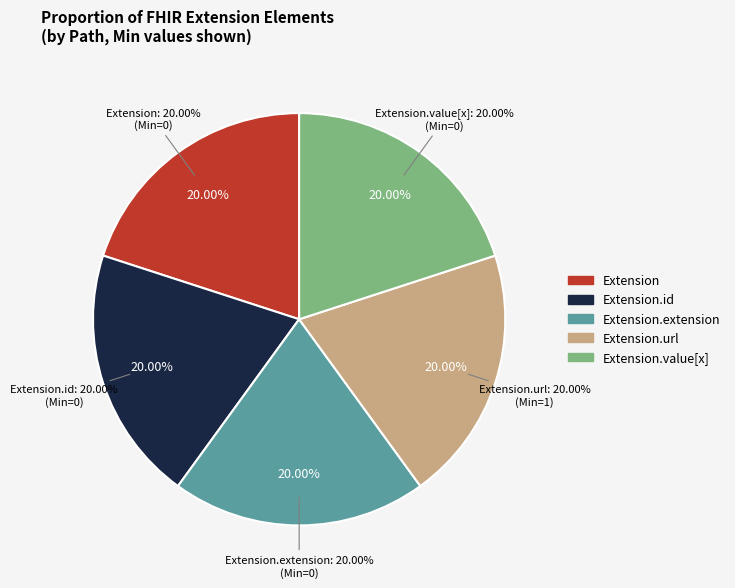

What is the smallest slice in the pie chart?

Extension